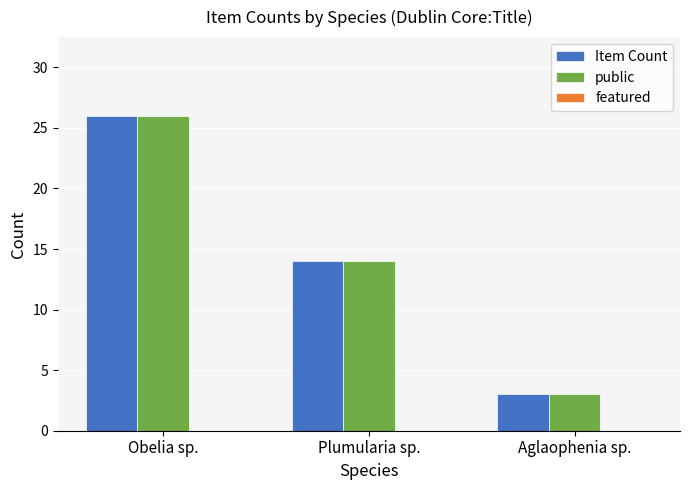

Which category has the highest value in the public series?

Obelia sp.